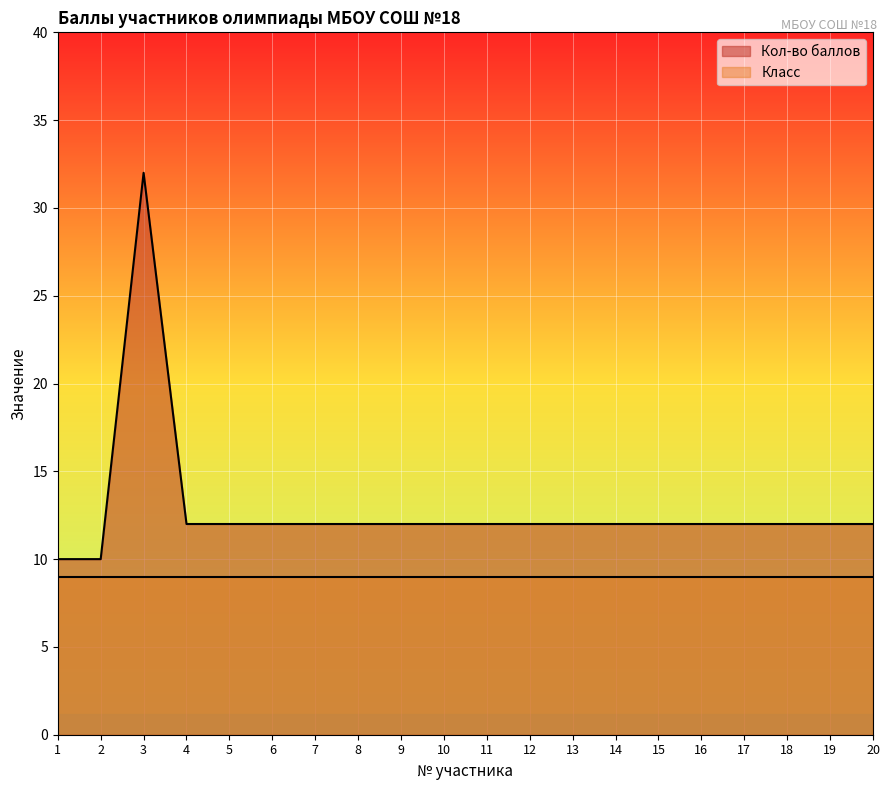

Count the number of categories in the chart.

20